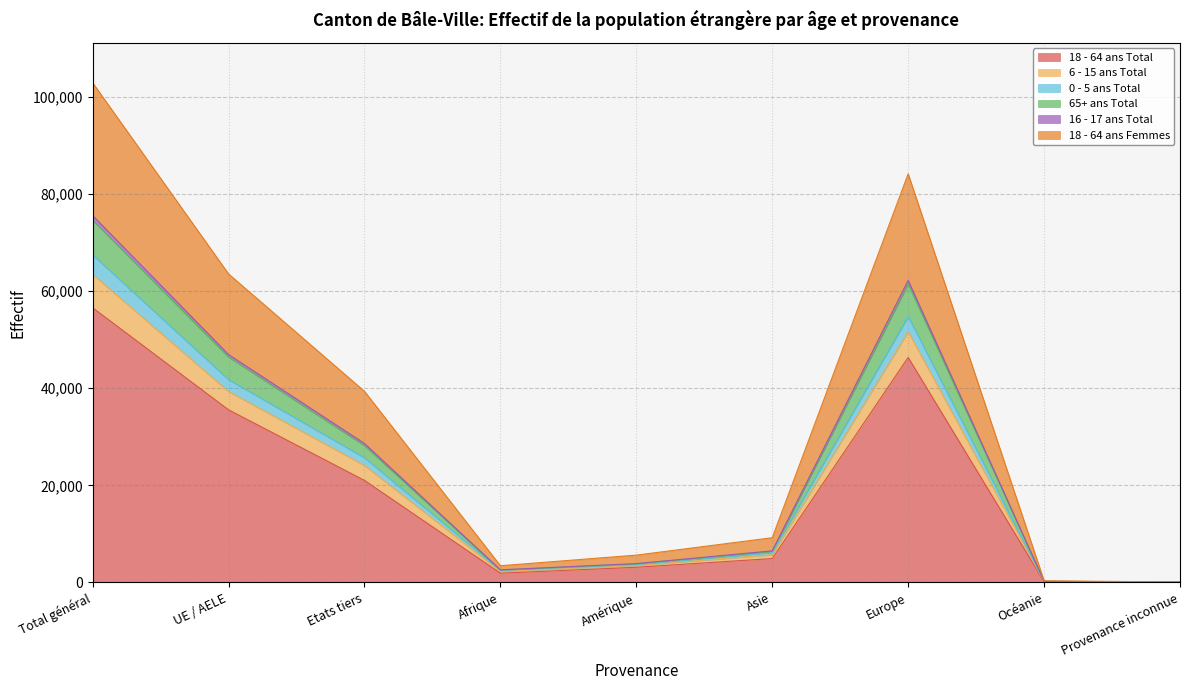

The value of 18 - 64 ans Total at UE / AELE is 51301. True or false?

False